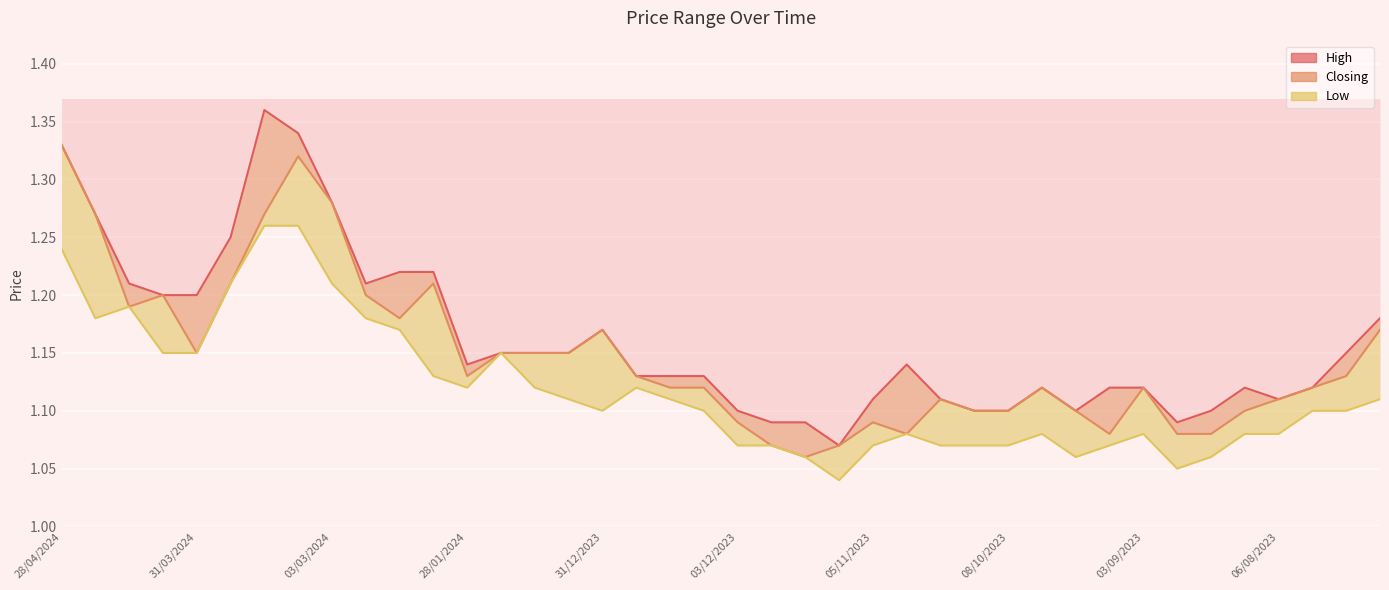

True or false: High and Closing cross at least once.

False